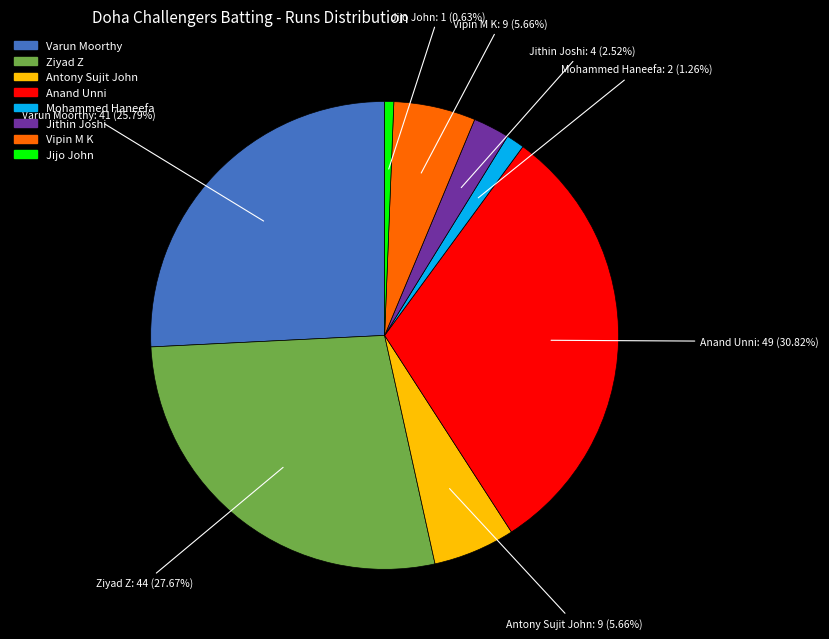

Does any single category account for the majority?

No